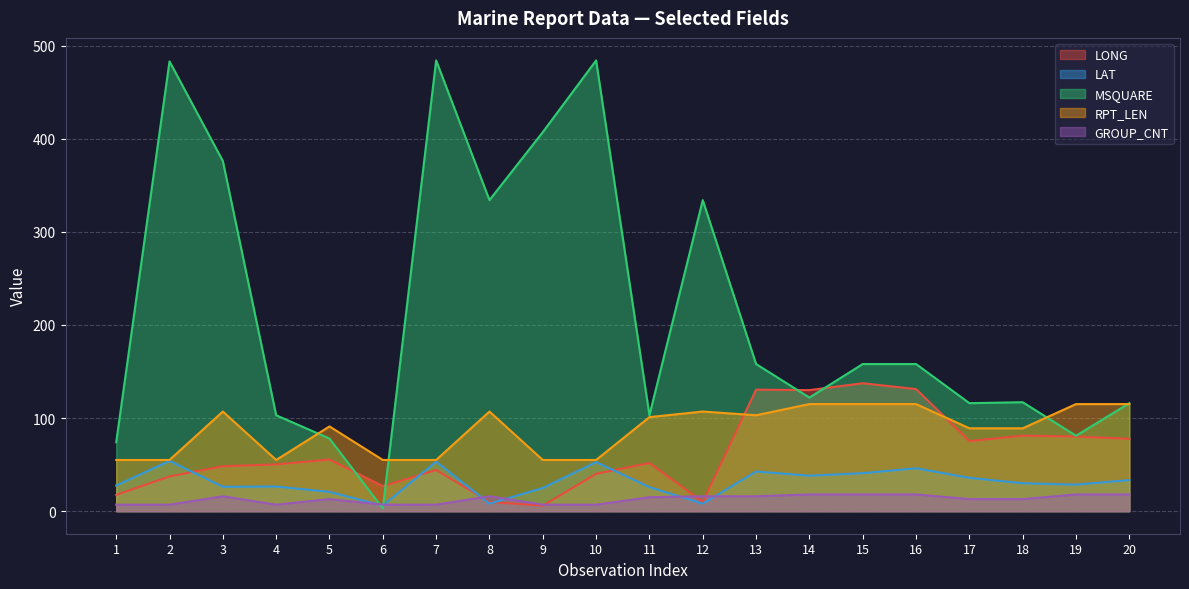

Reading left to right, what are all the values shown in this chart?

LONG: 1=17.5	2=37.3	3=48.3	4=50.2	5=55.5	6=26.9	7=44.2	8=10.0	9=5.9	10=40.1	11=51.7	12=10.0	13=130.5	14=130.0	15=137.4	16=131.1	17=75.3	18=81.1	19=80.2	20=77.7
LAT: 1=27.6	2=54.0	3=26.2	4=26.5	5=20.7	6=6.0	7=53.2	8=8.1	9=24.9	10=52.7	11=25.8	12=8.1	13=42.6	14=38.1	15=40.8	16=46.1	17=35.8	18=30.0	19=28.5	20=33.4
MSQUARE: 1=74.0	2=483.0	3=376.0	4=103.0	5=78.0	6=3.0	7=484.0	8=334.0	9=407.0	10=484.0	11=103.0	12=334.0	13=158.0	14=122.0	15=158.0	16=158.0	17=116.0	18=117.0	19=81.0	20=116.0
RPT_LEN: 1=55.0	2=55.0	3=107.0	4=55.0	5=91.0	6=55.0	7=55.0	8=107.0	9=55.0	10=55.0	11=101.0	12=107.0	13=103.0	14=115.0	15=115.0	16=115.0	17=89.0	18=89.0	19=115.0	20=115.0
GROUP_CNT: 1=7.0	2=7.0	3=16.0	4=7.0	5=13.0	6=7.0	7=7.0	8=16.0	9=7.0	10=7.0	11=15.0	12=16.0	13=16.0	14=18.0	15=18.0	16=18.0	17=13.0	18=13.0	19=18.0	20=18.0